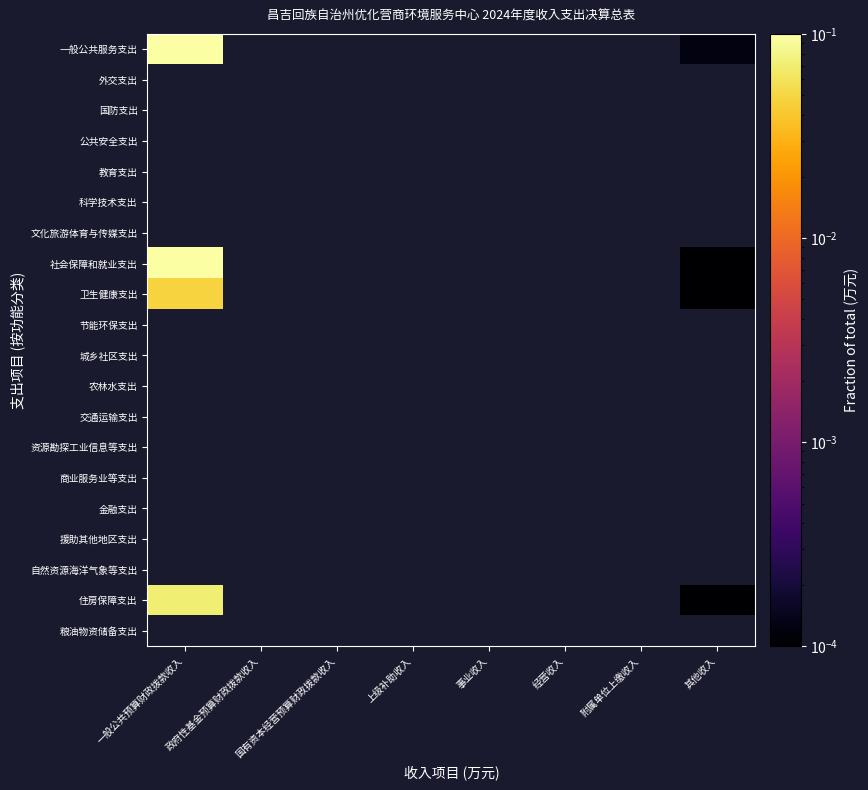

At which category does the chart reach its minimum across all series?

其他收入